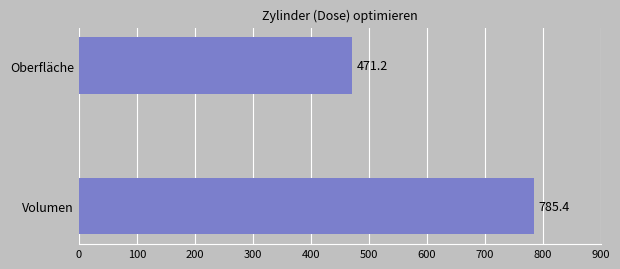

Reading top to bottom, list all the values displayed in this chart.

471.2	785.4